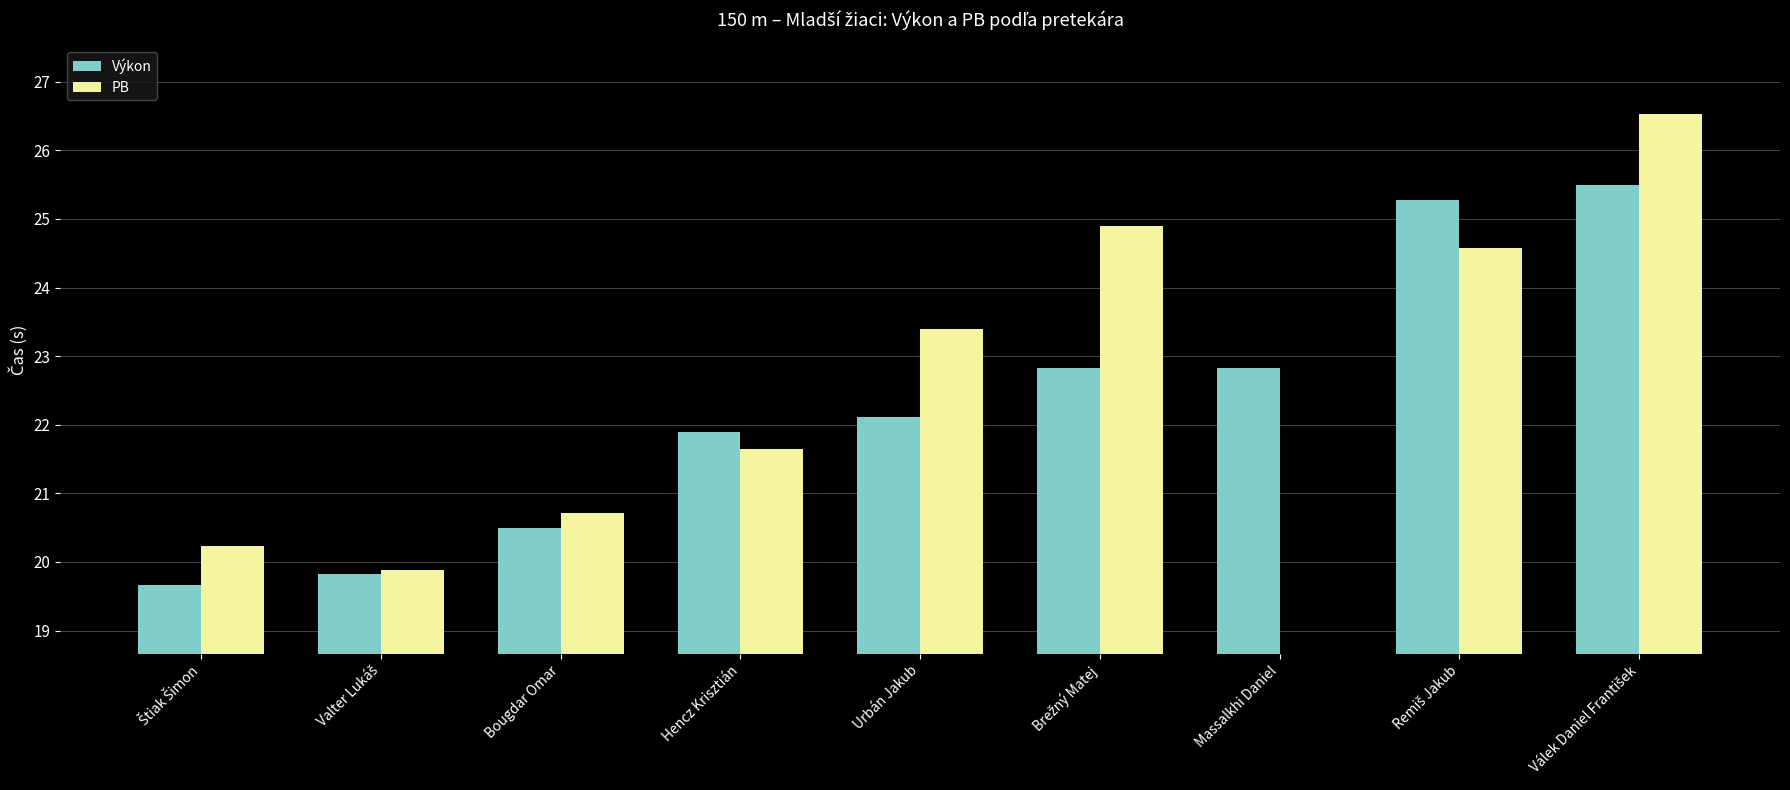

Is the value of PB at Massalkhi Daniel greater than the value of Výkon at Hencz Krisztián?

No